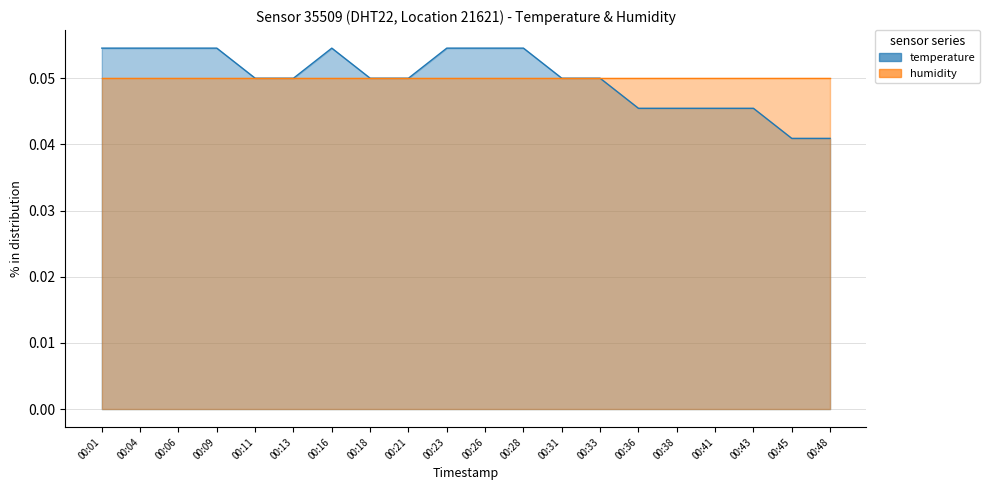

What is the maximum value shown in the chart?

0.1